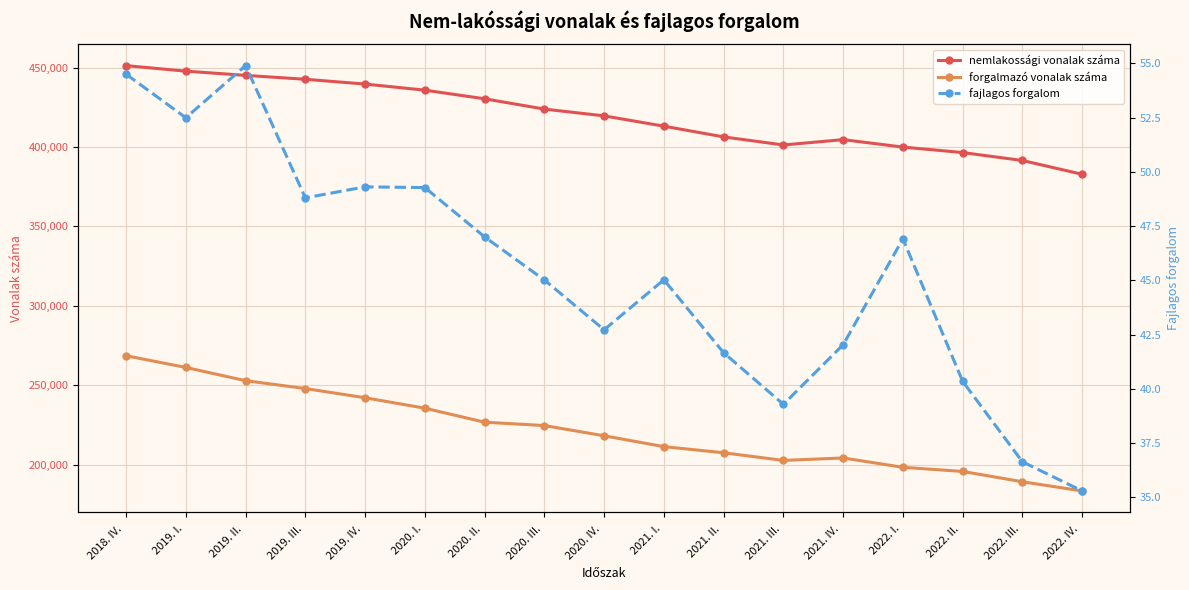

True or false: forgalmazó vonalak száma and fajlagos forgalom intersect in this chart.

False